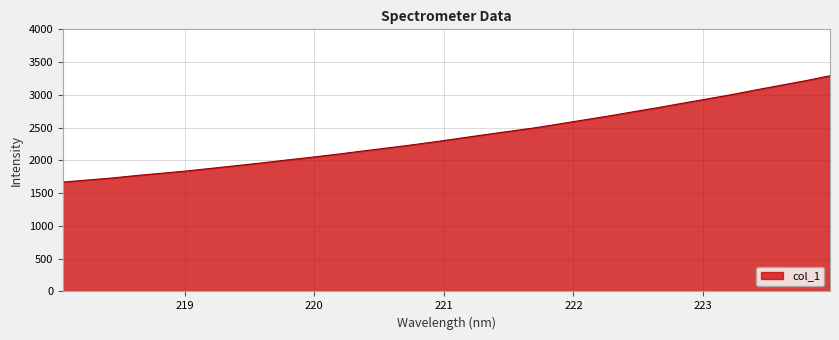

What is the maximum value shown in the chart?

3292.4